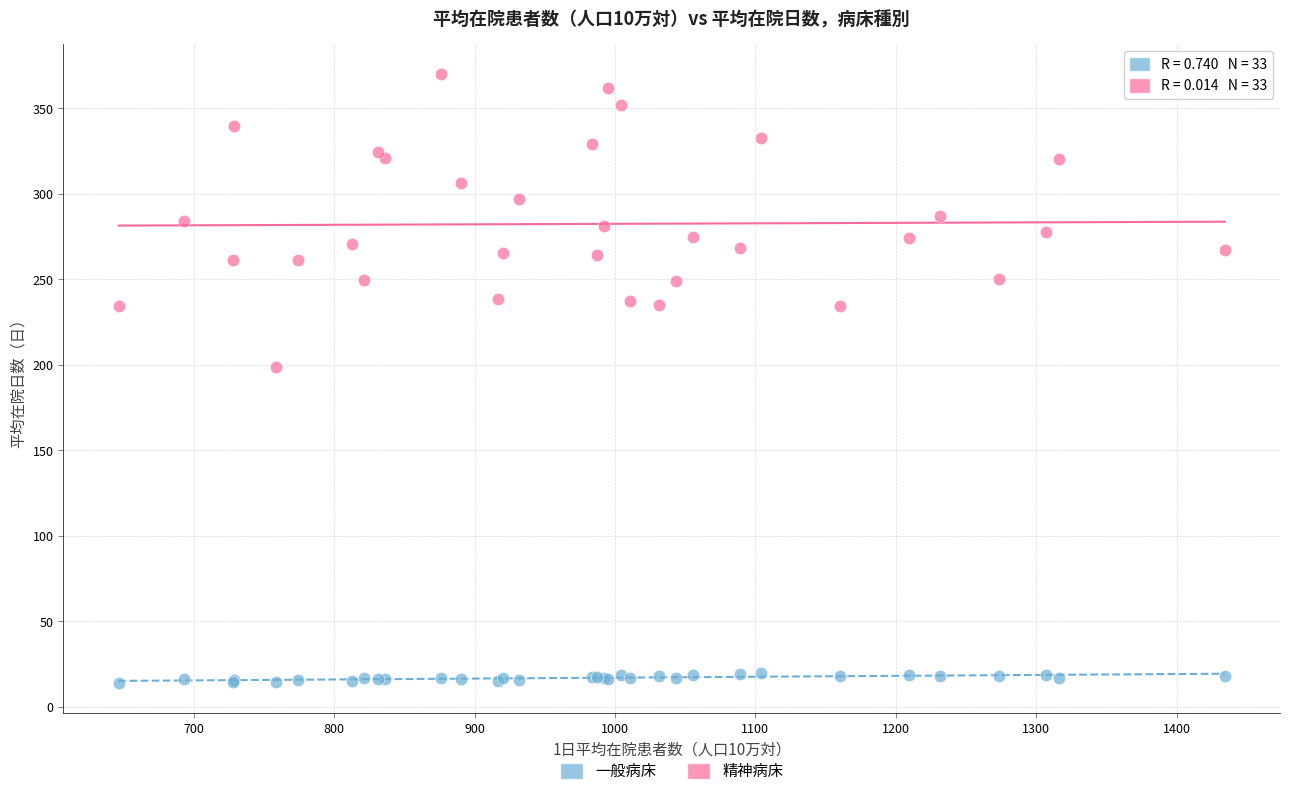

Across all series, what Y value is closest to 191?

198.9